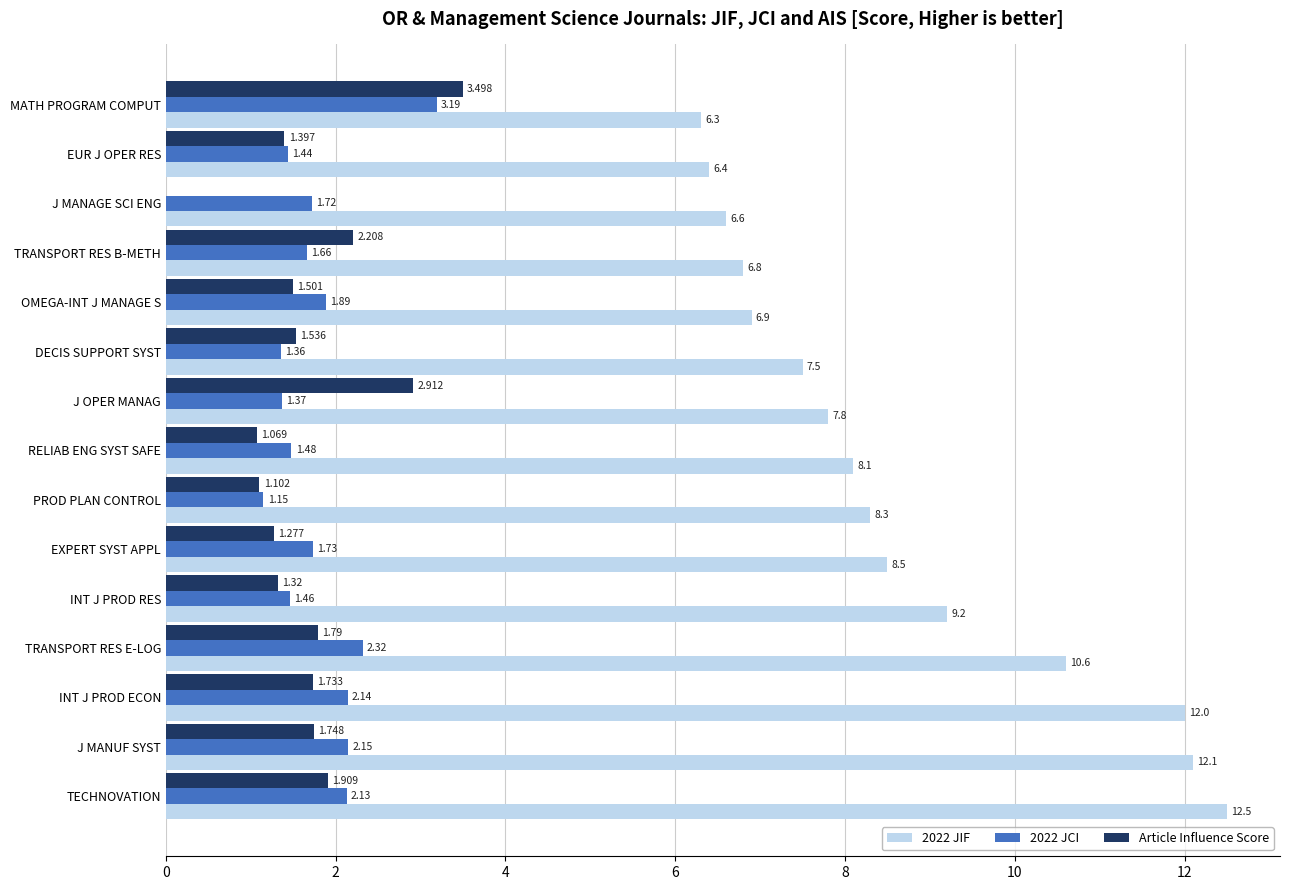

What are all the series names shown in the legend?

2022 JIF, 2022 JCI, Article Influence Score